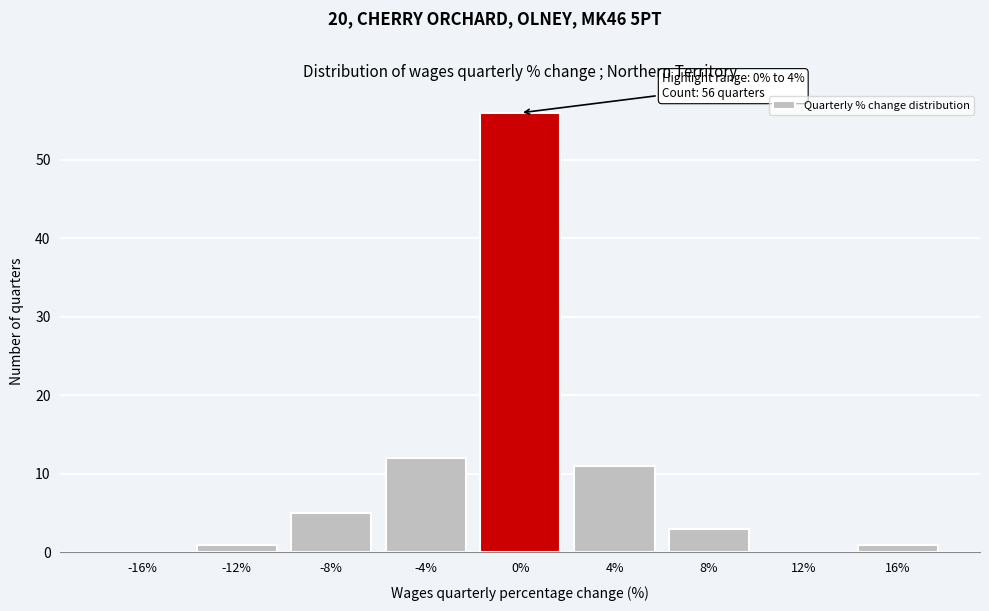

Reading right to left, what are all the values shown in this chart?

16%=1	12%=0	8%=3	4%=11	0%=56	-4%=12	-8%=5	-12%=1	-16%=0